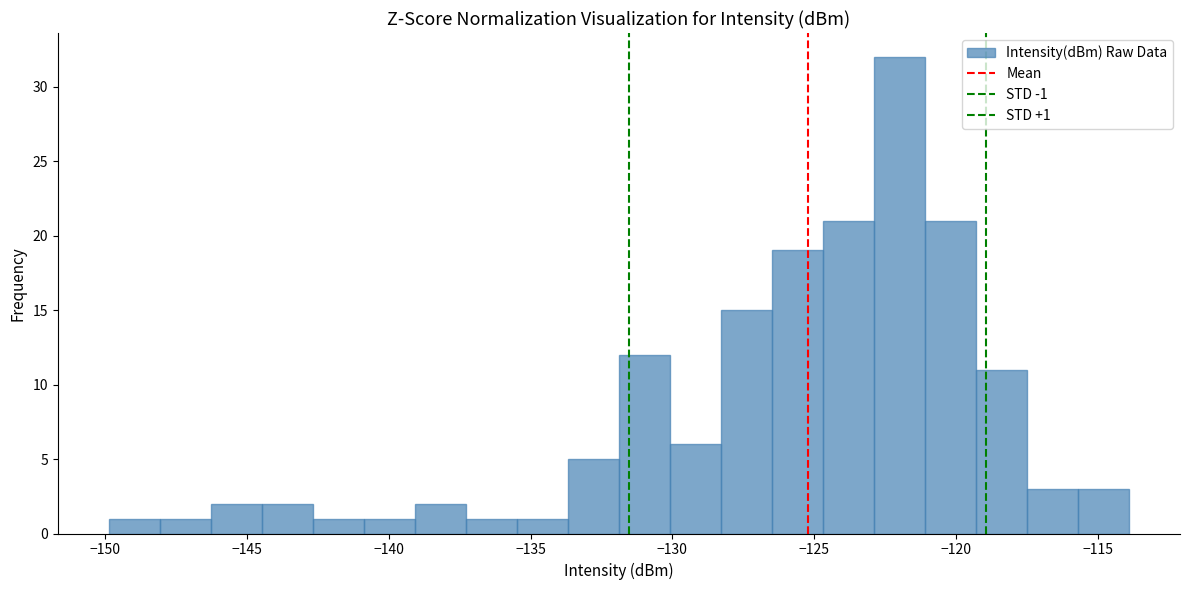

Around what value on the x-axis is the tallest bar? Give the approximate position of its centre, as read against the axis.

-122.0